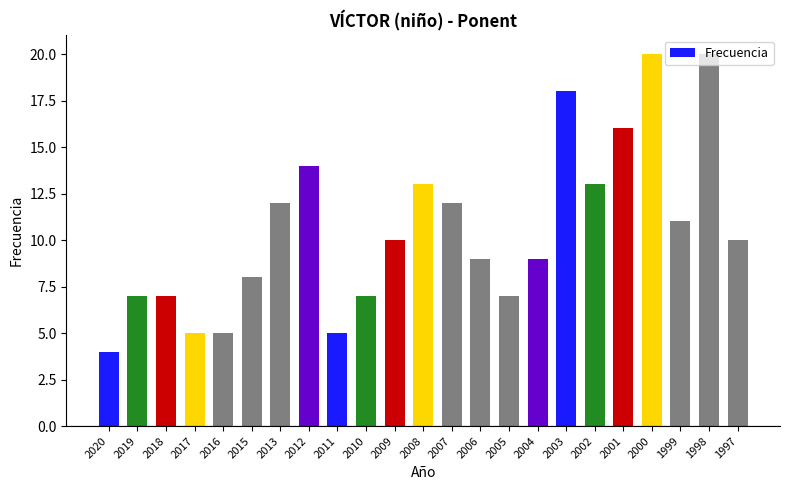

Read the value at 2019, to the nearest 10.

10